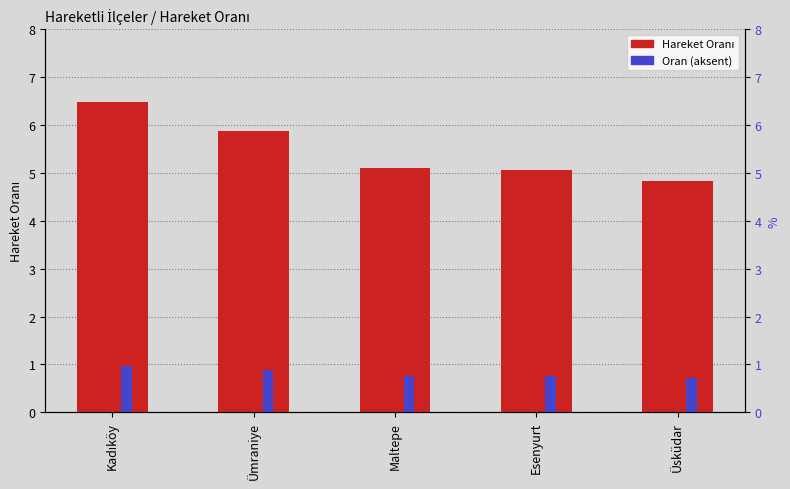

How many bars are there in total?

10